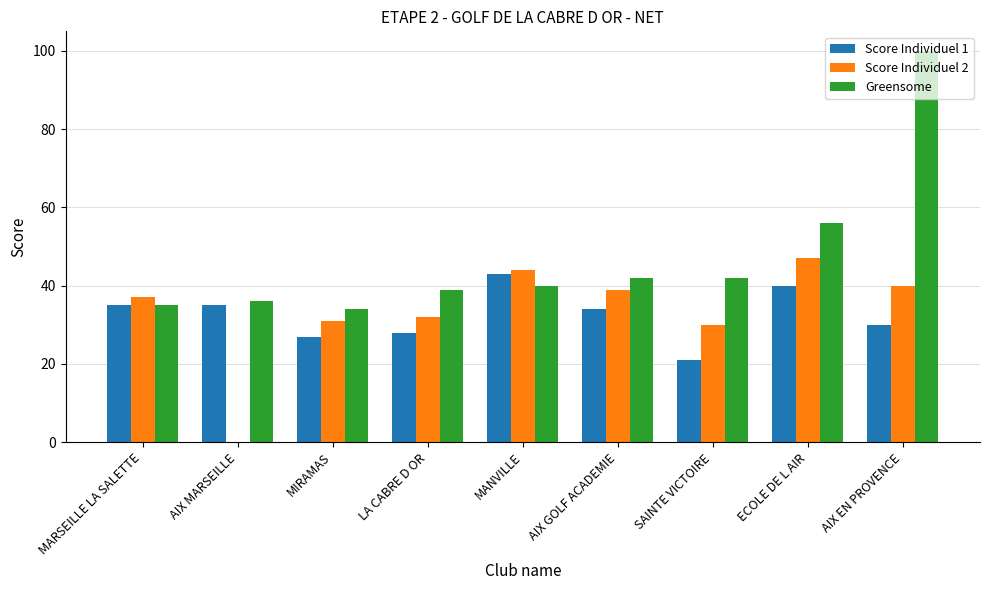

What is the total value across all series at MARSEILLE LA SALETTE?

107